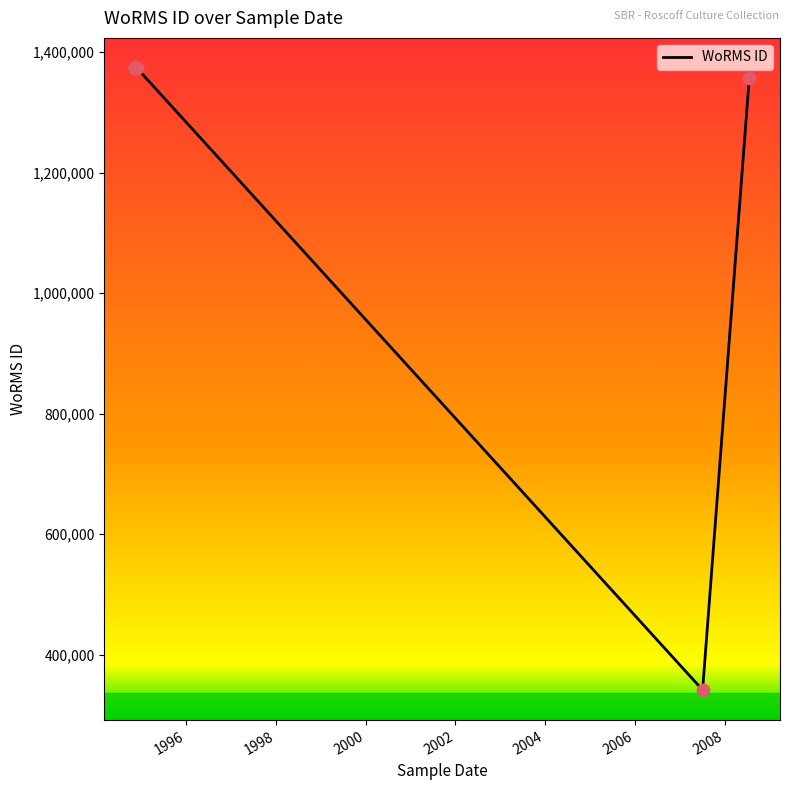

Between 21-11-1994 and 06-07-2007, which is larger?

21-11-1994